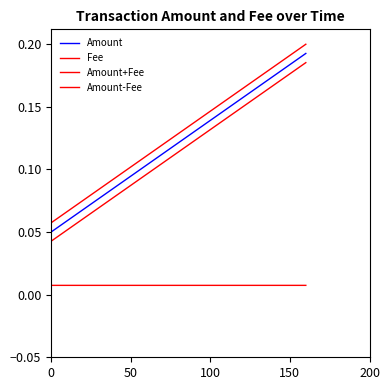

True or false: Amount-Fee and Amount+Fee intersect in this chart.

False